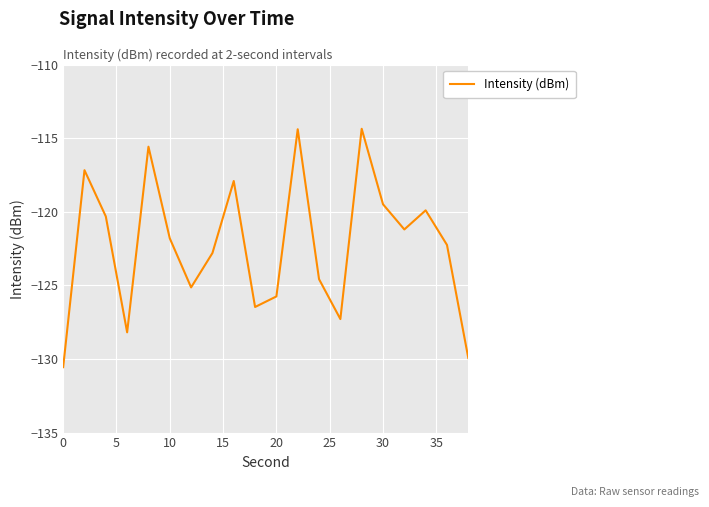

What is the average value?

-122.2